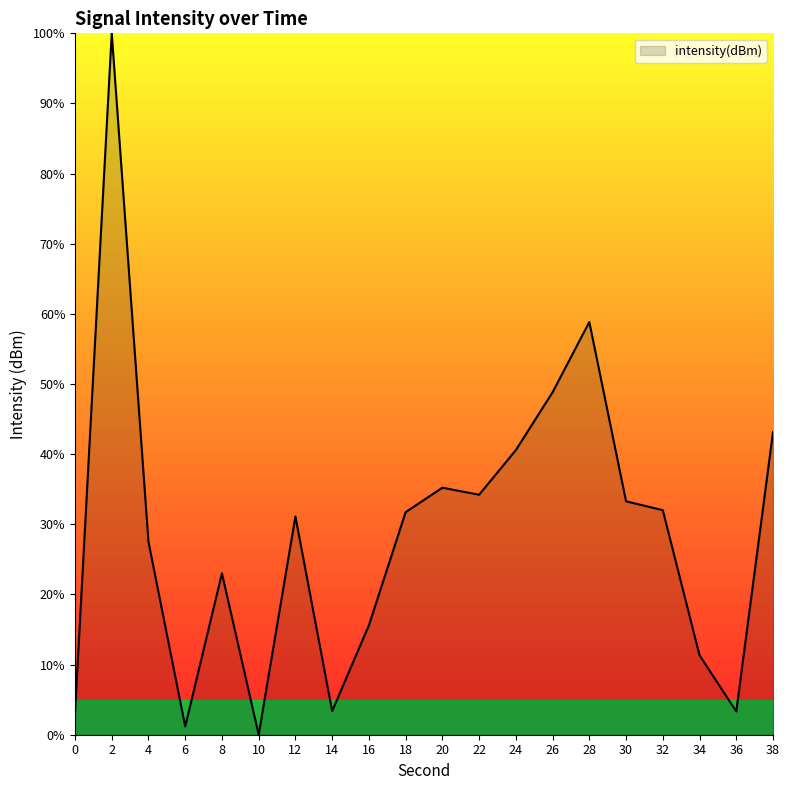

At which category does the data reach its first local valley?

6